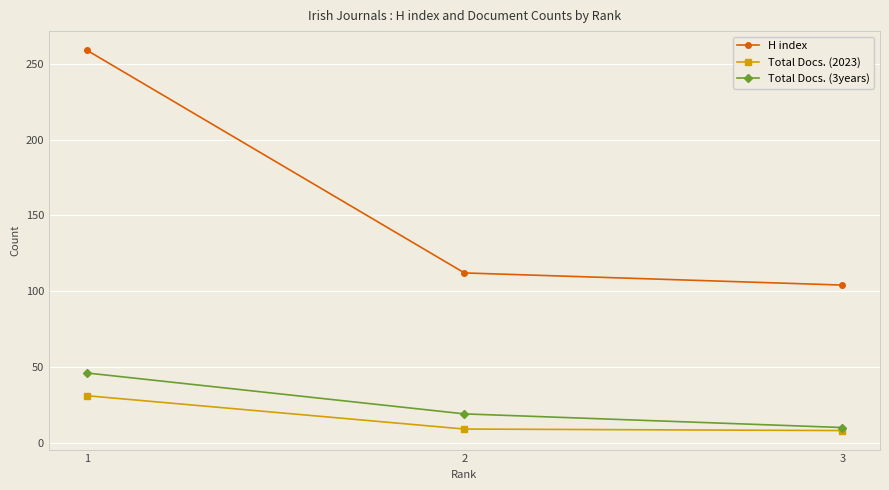

What are all the series names shown in the legend?

H index, Total Docs. (2023), Total Docs. (3years)